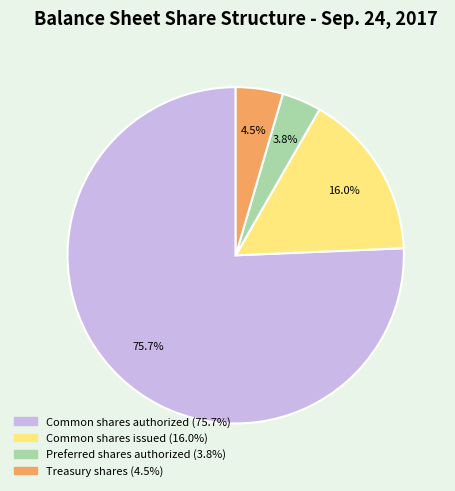

To the nearest percent, what percentage of the pie is Preferred shares authorized?

4%